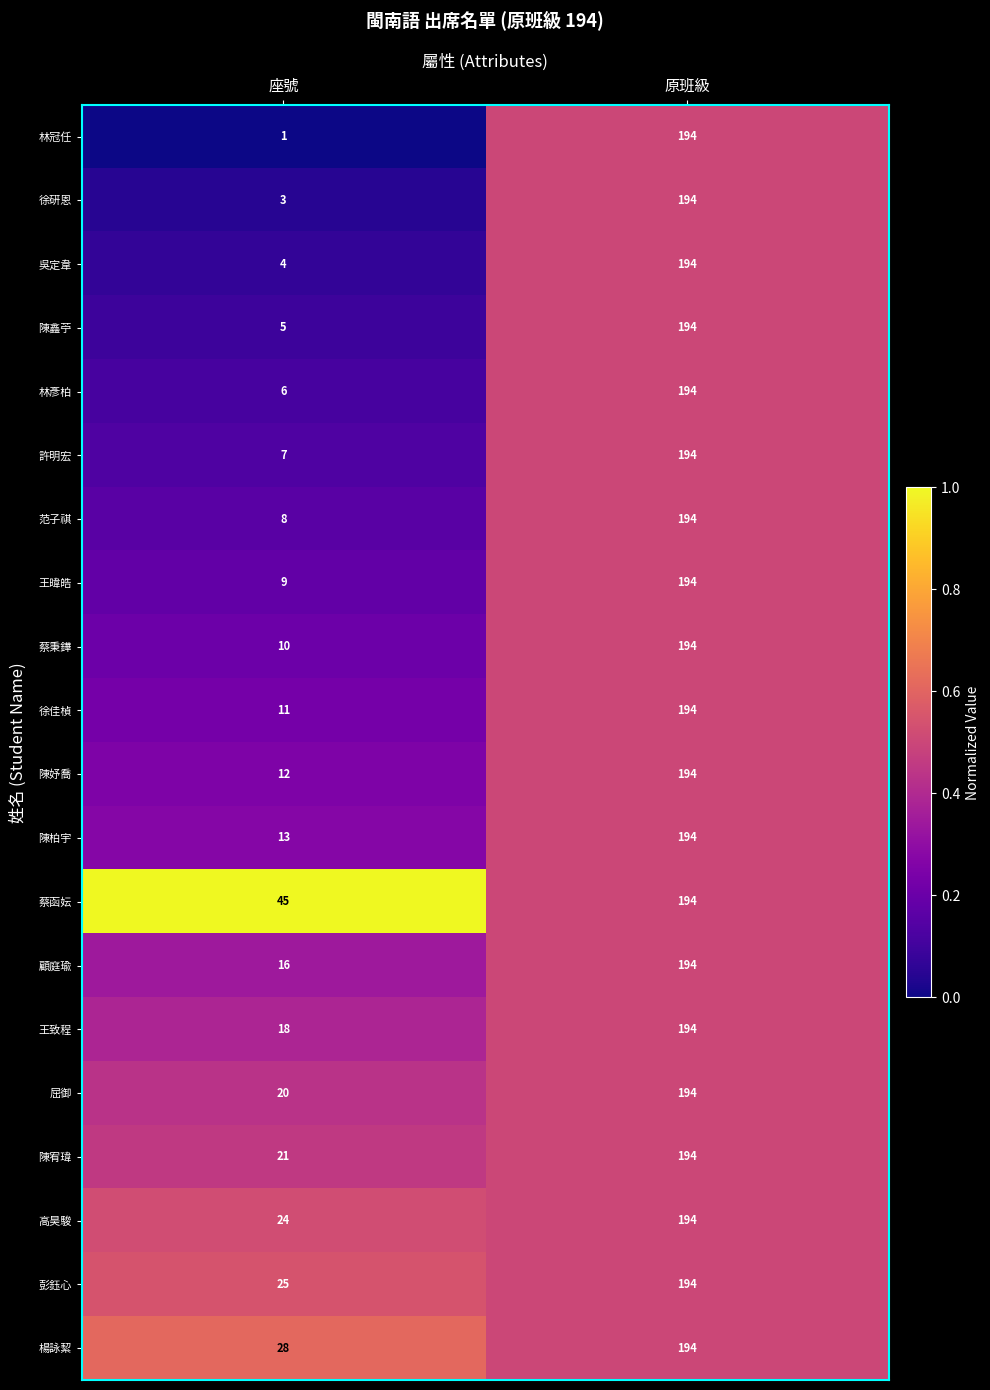

Which series changed the most between 座號 and 原班級?

林冠任